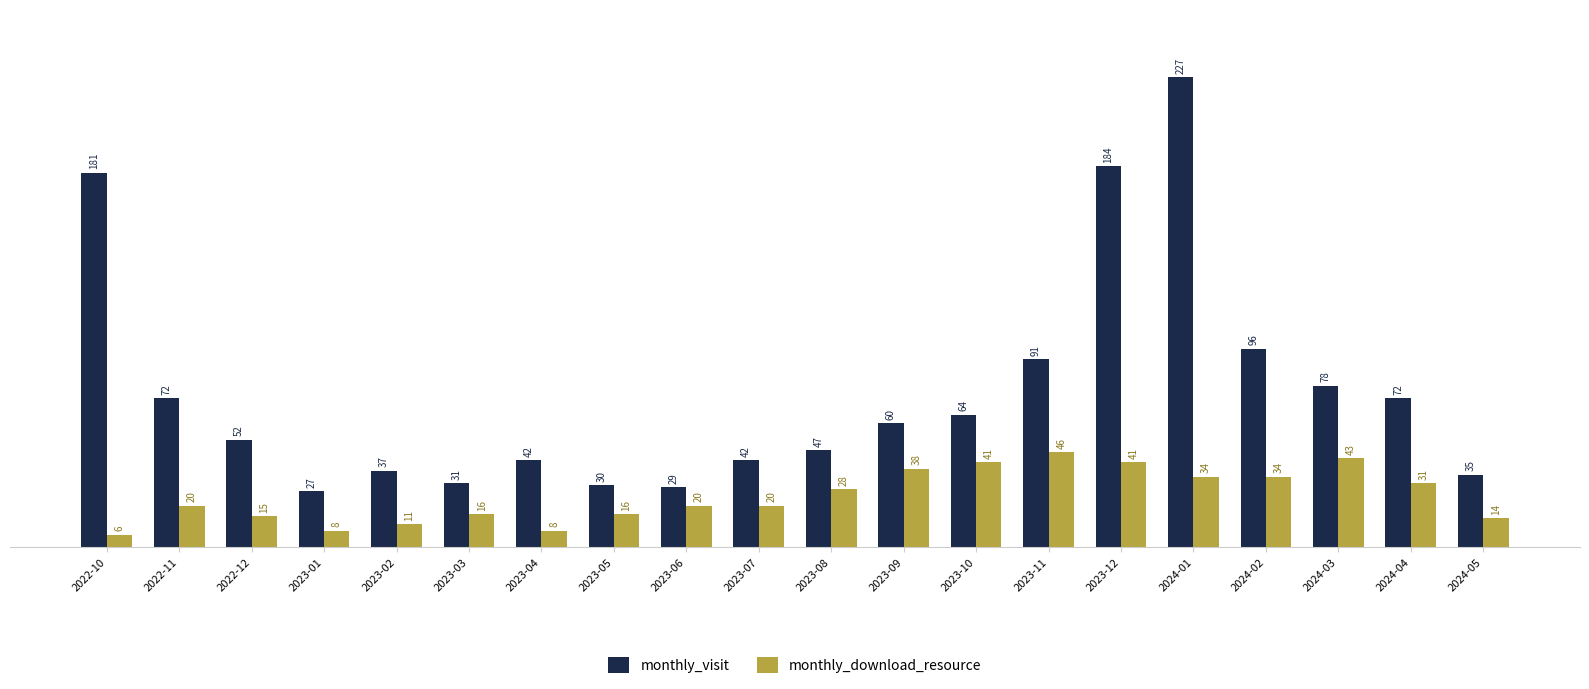

What are all the series names shown in the legend?

monthly_visit, monthly_download_resource